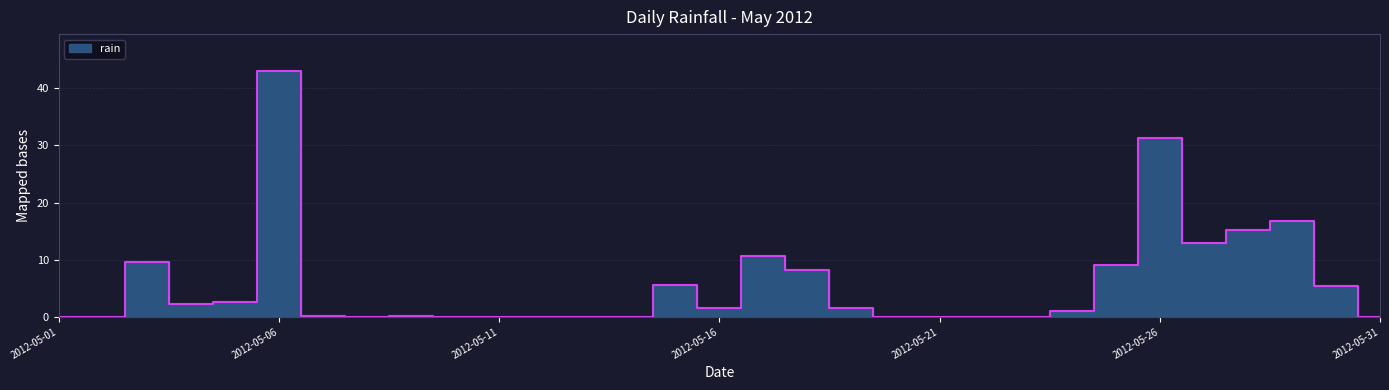

What is the maximum value shown in the chart?

43.0